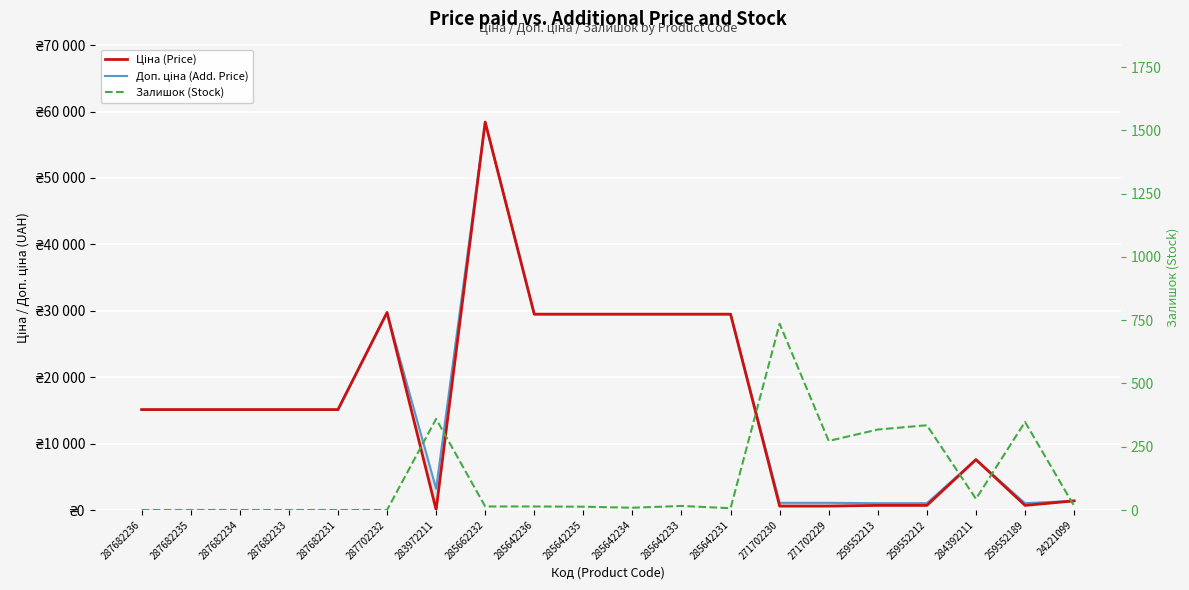

What is the value of the Ціна (Price) point at the 1st from the left?

15120.0